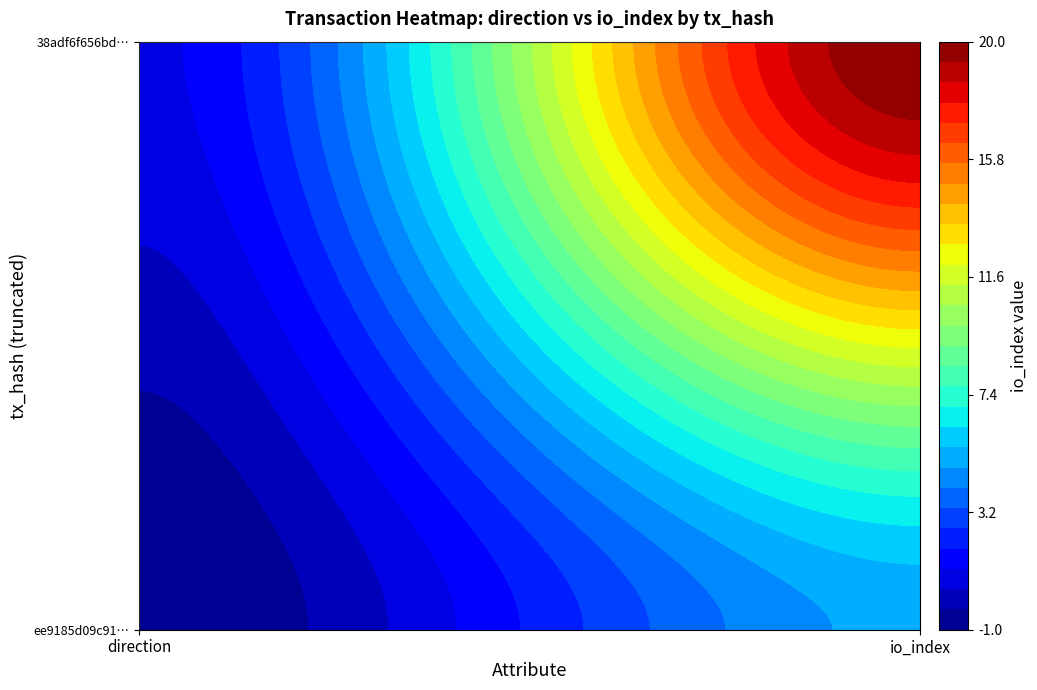

What is the difference between the highest and lowest values at 1?

15